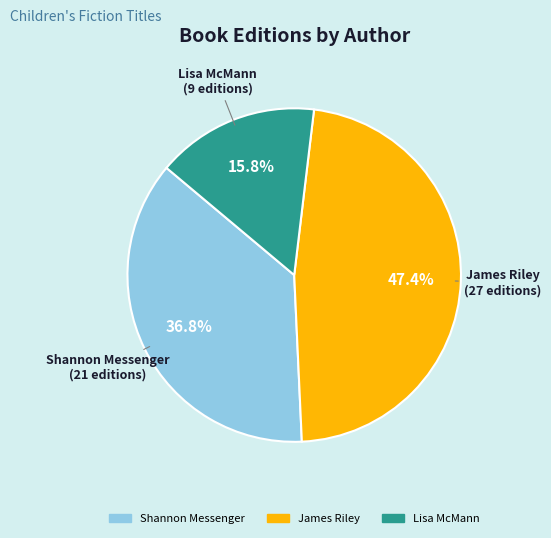

Is there a majority slice in this chart?

No